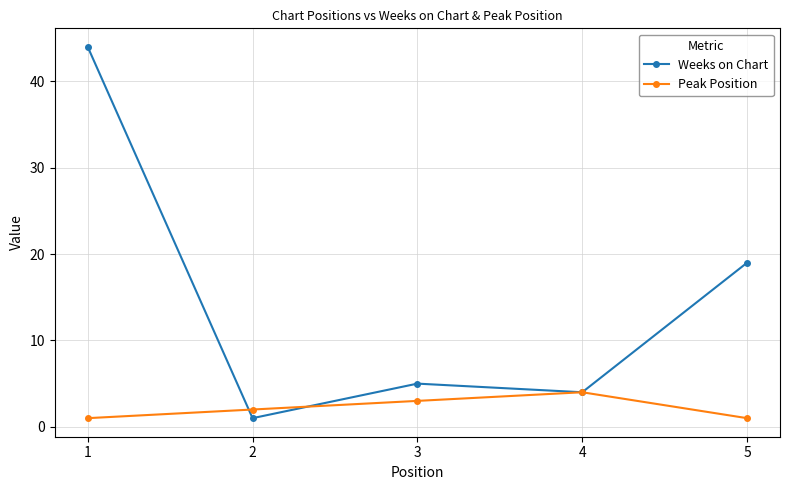

How many interior local valleys does the Weeks on Chart series have?

2